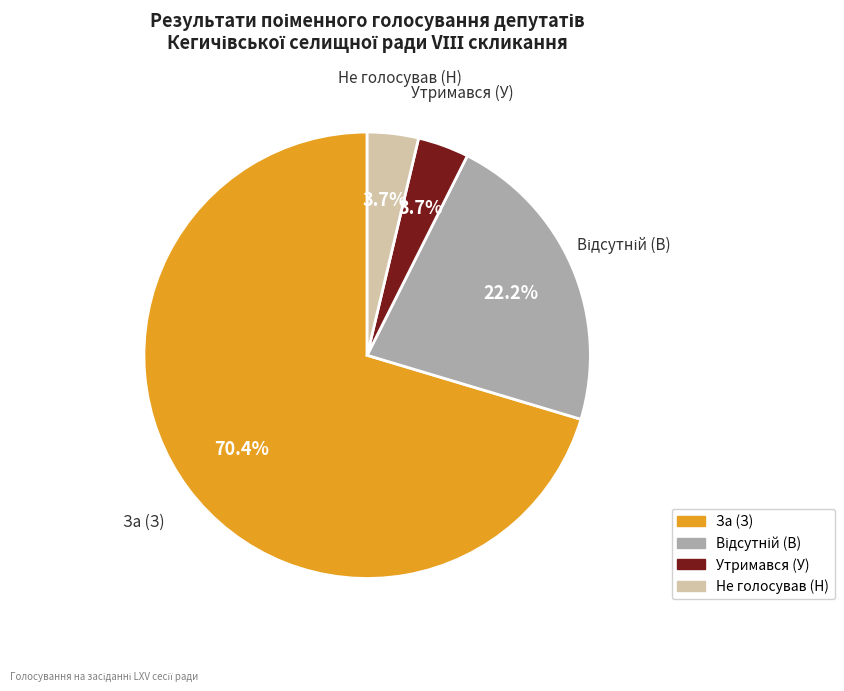

Which has a higher value, Не голосував (Н) or За (З)?

За (З)